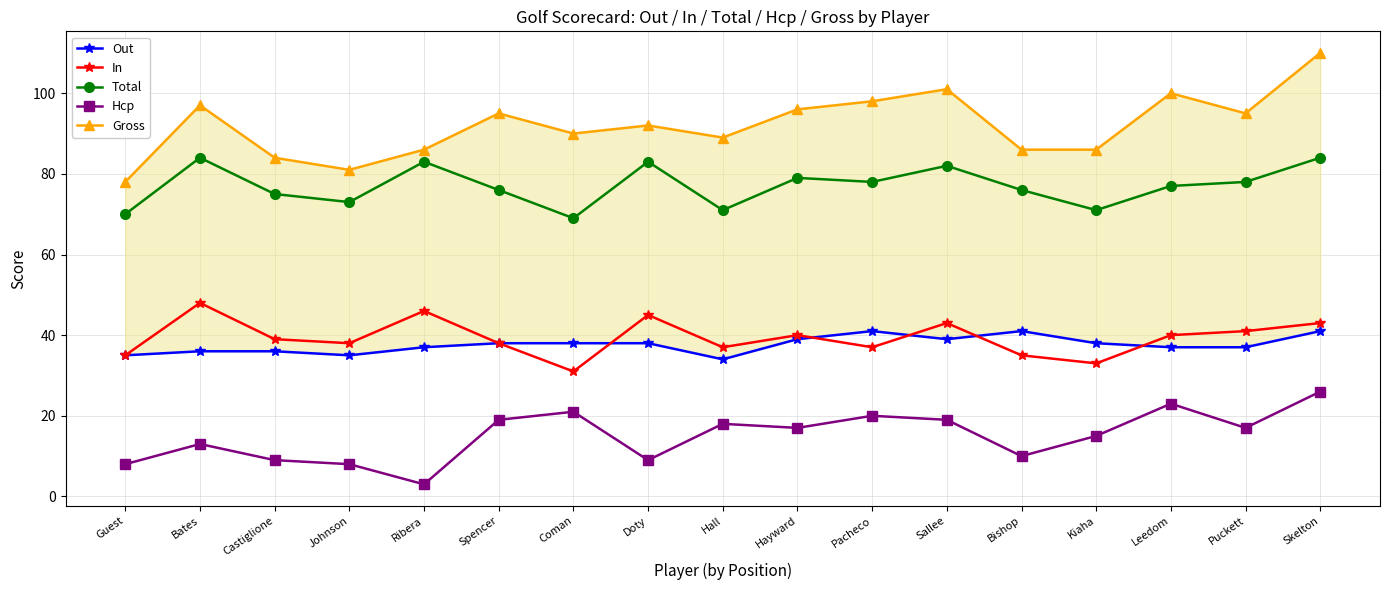

What is the spread (max minus min) of values at Puckett?

78